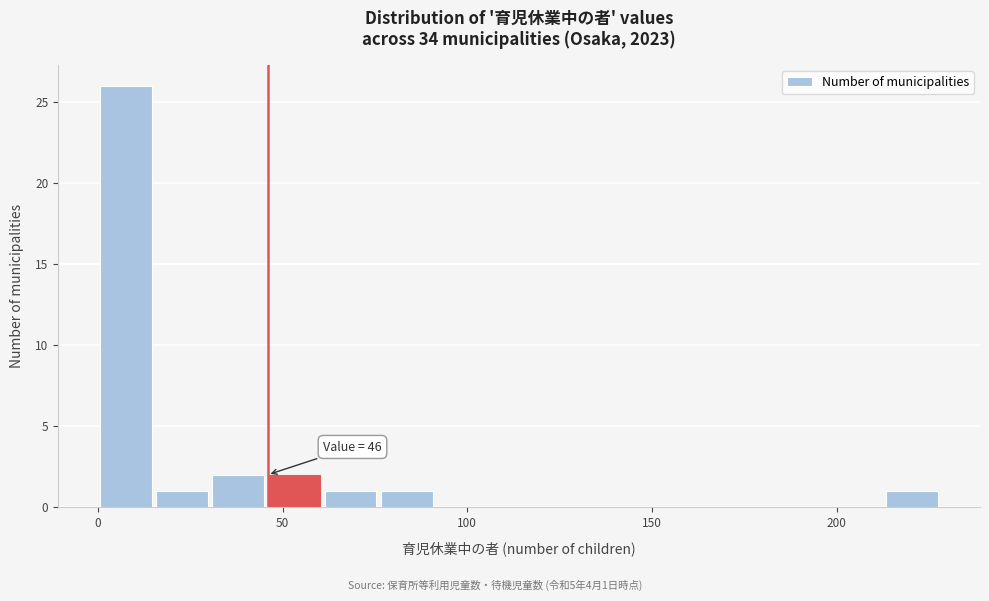

Around what value on the x-axis is the tallest bar? Give the approximate position of its centre, as read against the axis.

10